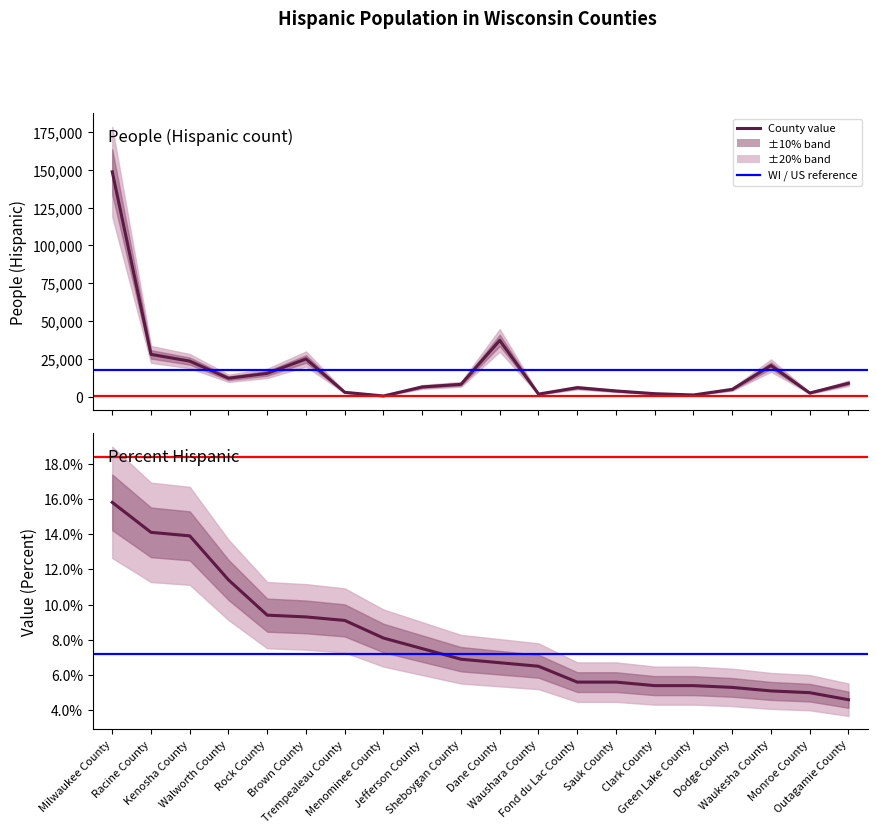

Reading left to right, what are all the values shown in this chart?

People (Hispanic): Milwaukee County=148764.0	Racine County=27898.0	Kenosha County=23433.0	Walworth County=12093.0	Rock County=15327.0	Brown County=24869.0	Trempealeau County=2784.0	Menominee County=348.0	Jefferson County=6341.0	Sheboygan County=8067.0	Dane County=37165.0	Waushara County=1602.0	Fond du Lac County=5861.0	Sauk County=3674.0	Clark County=1875.0	Green Lake County=1018.0	Dodge County=4732.0	Waukesha County=20503.0	Monroe County=2320.0	Outagamie County=8771.0
Value (Percent): Milwaukee County=15.8	Racine County=14.1	Kenosha County=13.9	Walworth County=11.4	Rock County=9.4	Brown County=9.3	Trempealeau County=9.1	Menominee County=8.1	Jefferson County=7.5	Sheboygan County=6.9	Dane County=6.7	Waushara County=6.5	Fond du Lac County=5.6	Sauk County=5.6	Clark County=5.4	Green Lake County=5.4	Dodge County=5.3	Waukesha County=5.1	Monroe County=5.0	Outagamie County=4.6